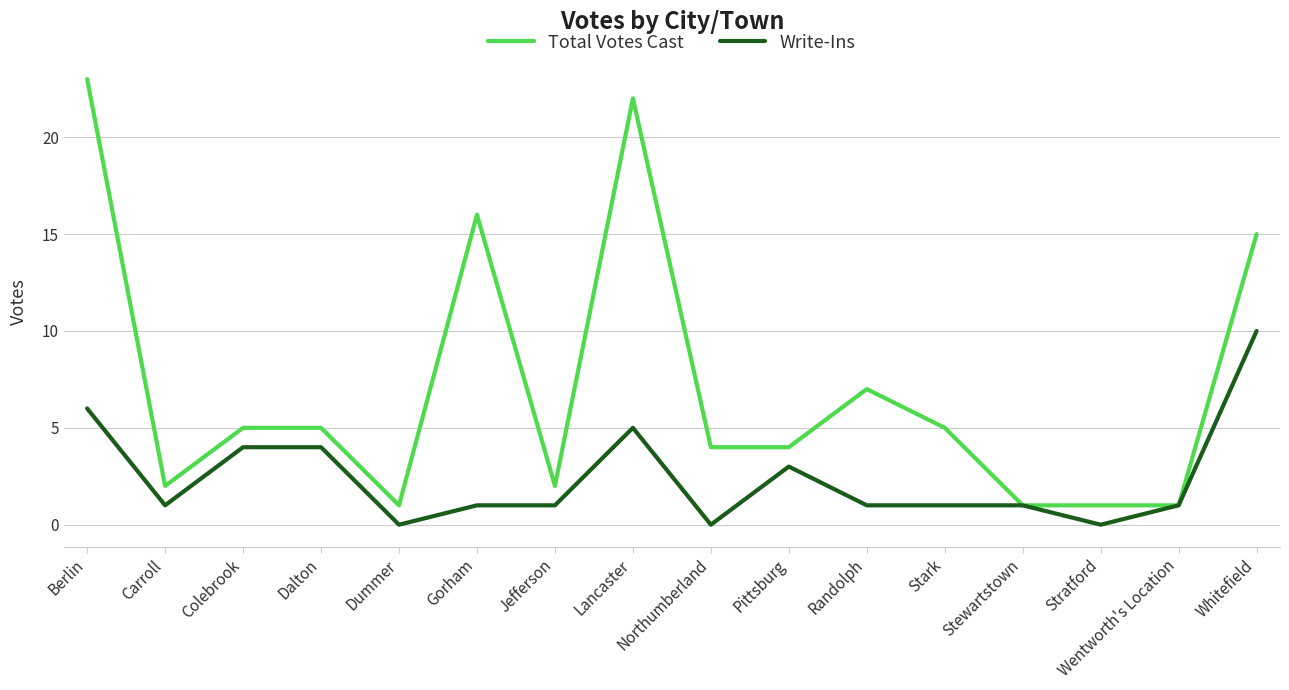

What are all the series names shown in the legend?

Total Votes Cast, Write-Ins